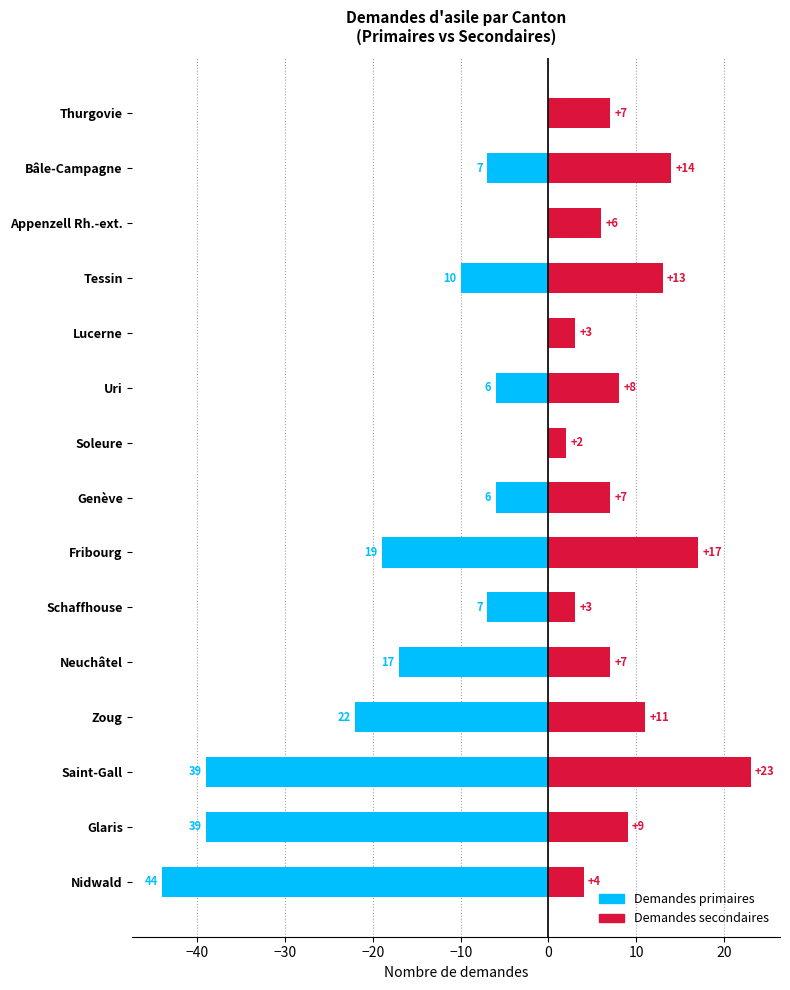

Which series has the largest total across all categories?

Demandes secondaires